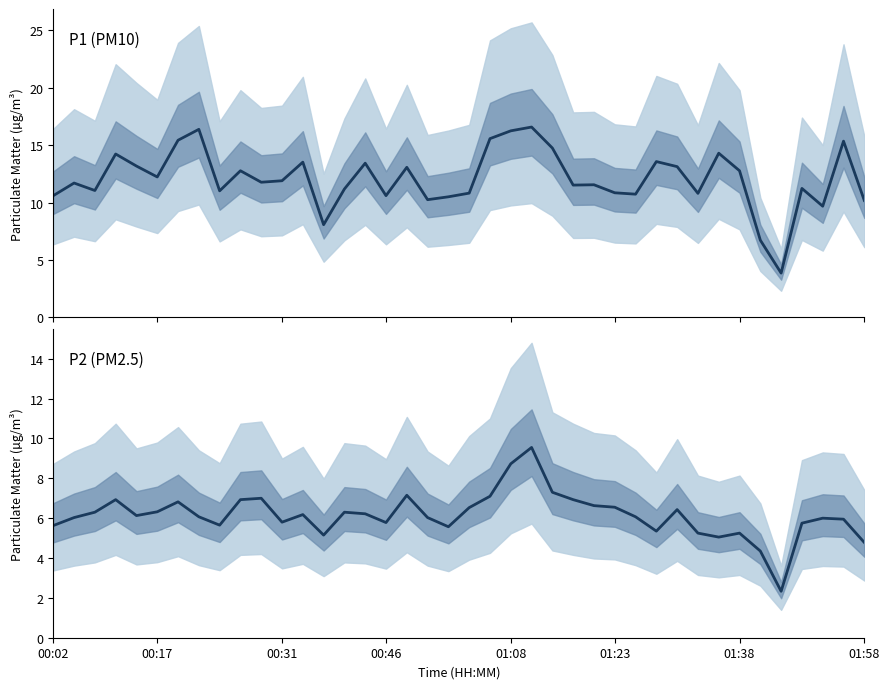

Is it true that P2 (PM2.5) equals 6.1 at 28?

True